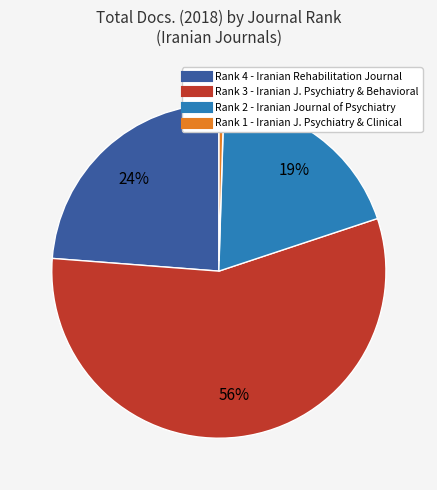

To the nearest percent, what is the average slice percentage?

25%